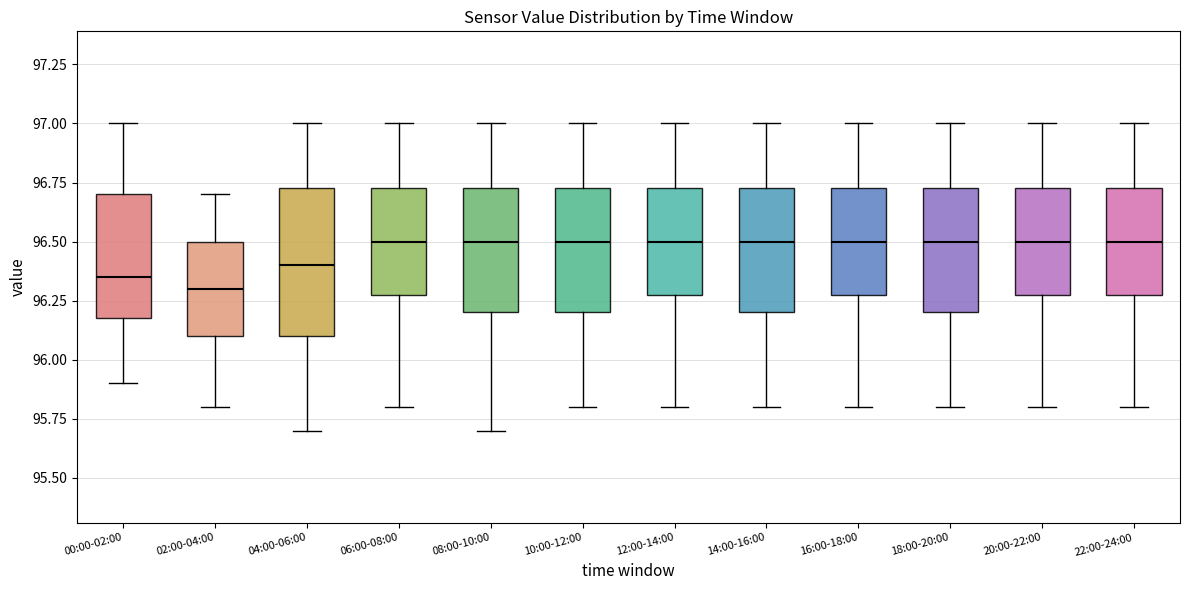

Where is the lower edge of the box for 14:00-16:00 on the y-axis? The values are not printed on the chart, so give them approximately, as read against the axis.

96.20